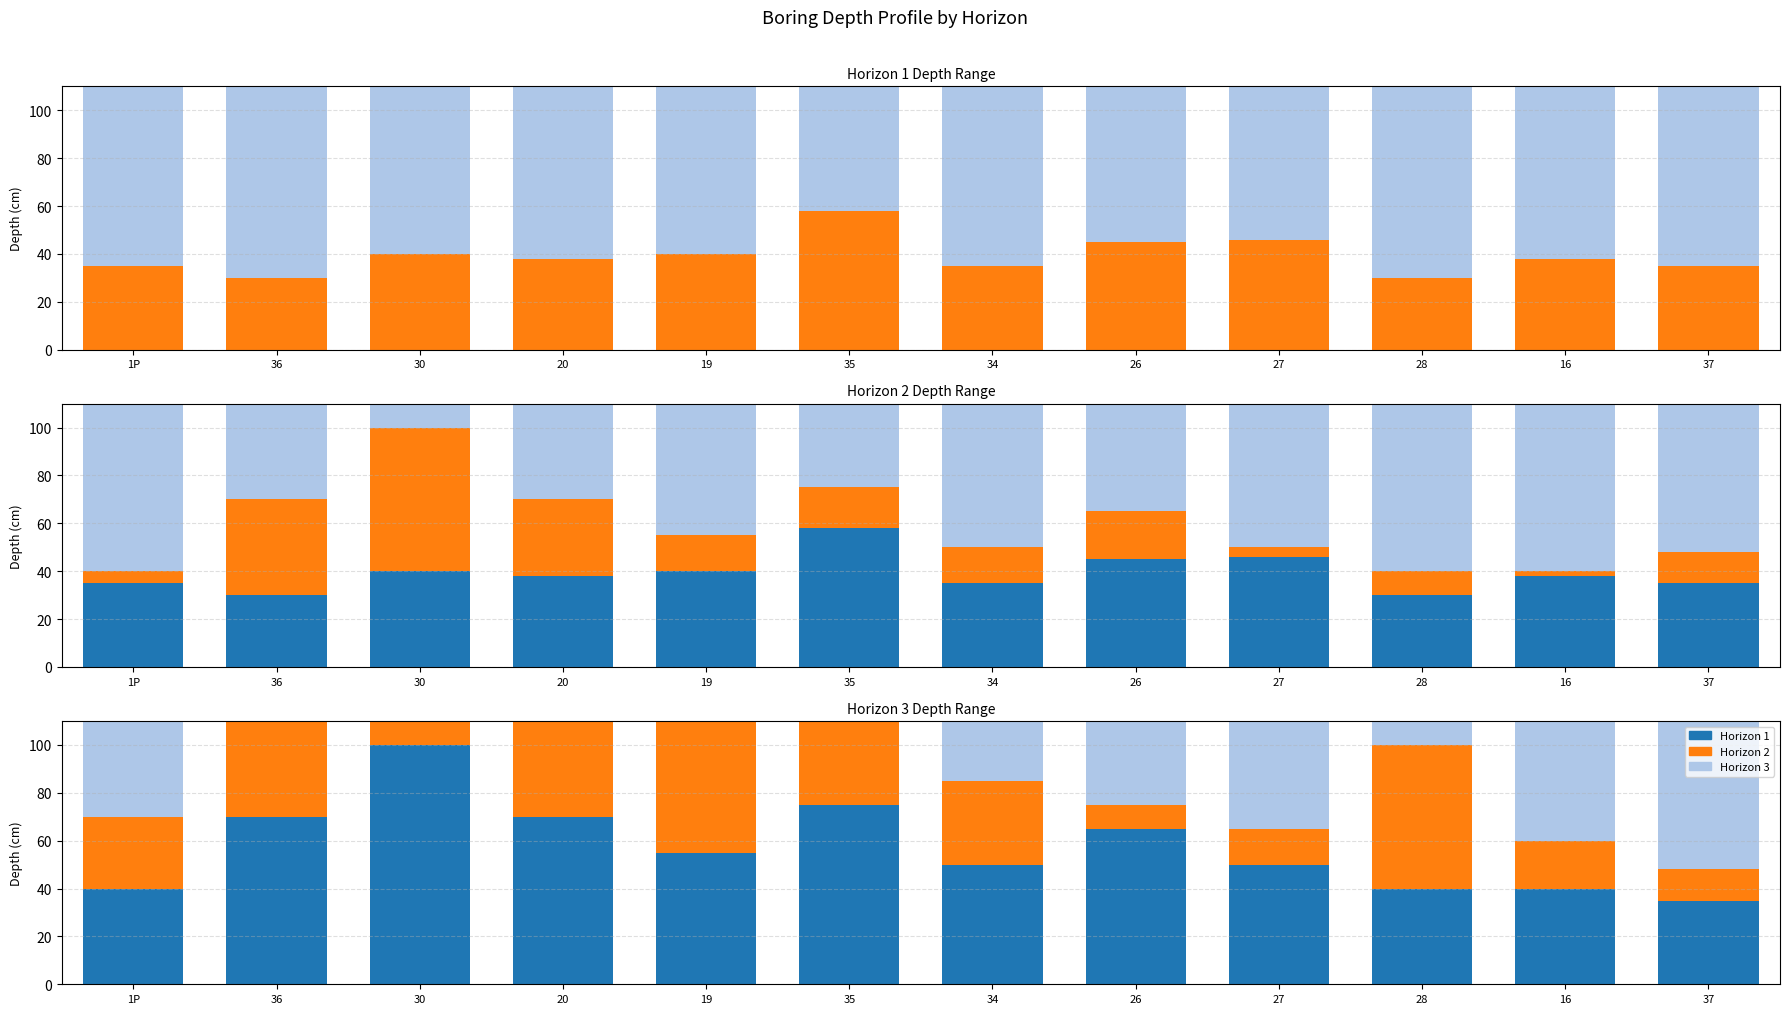

What is the total value across all series at 34?

110